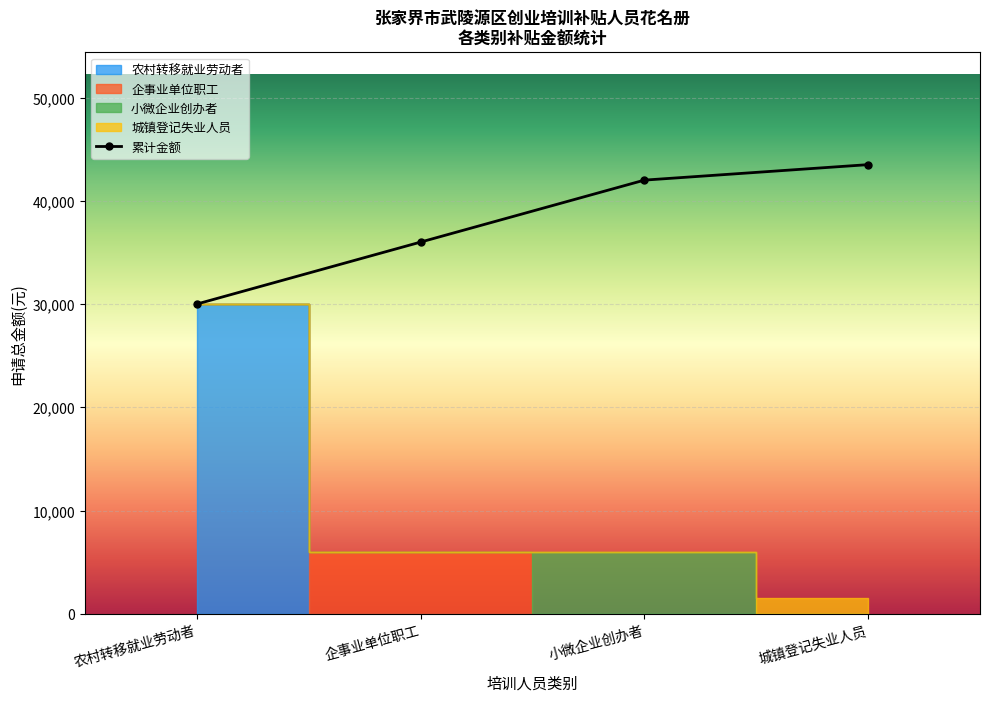

At which label is the value closest to 36750?

企事业单位职工